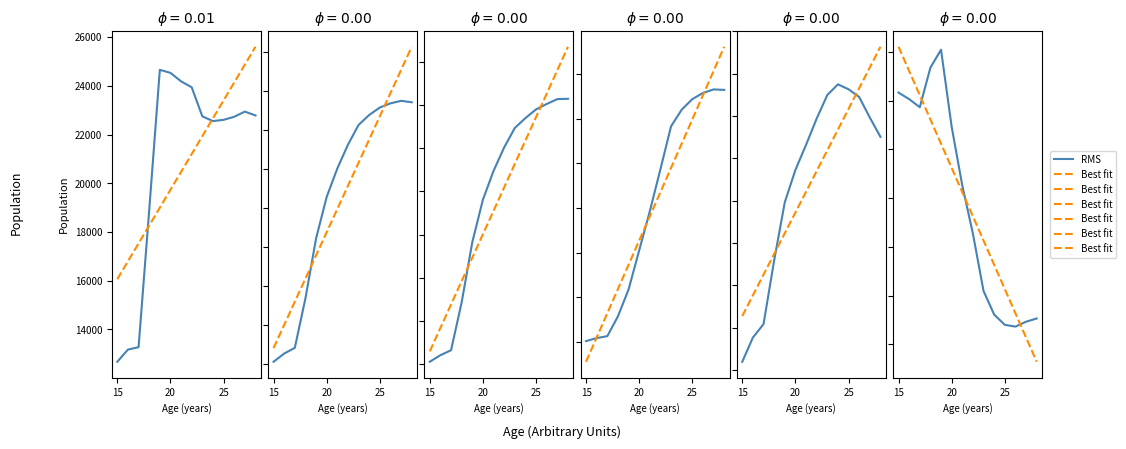

What is the value of the RMS point at the 9th from the left?

22745.0